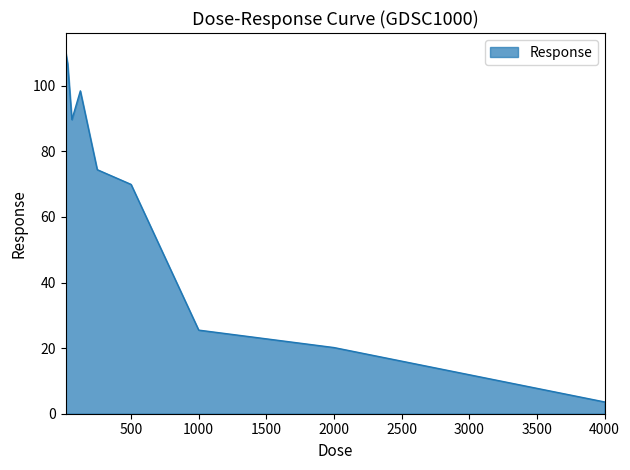

What is the minimum value shown in the chart?

3.6